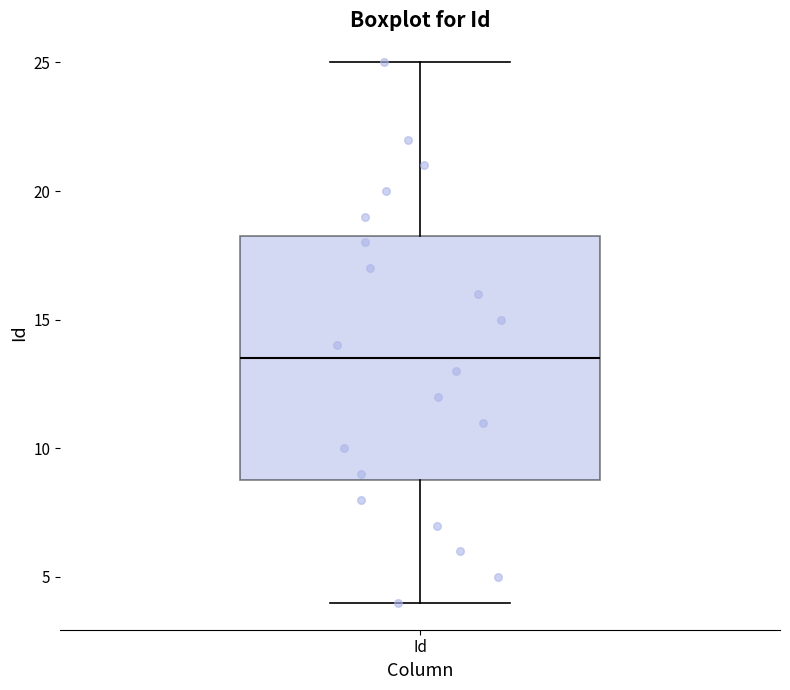

Transcribe this box plot: give where the median line is, the range the box spans, and where the two whiskers end, as read against the y-axis. The values are not printed on the chart, so give them approximately, as read against the axis.

median 13.5, box 9.0 to 18.5, whiskers 4.0 to 25.0